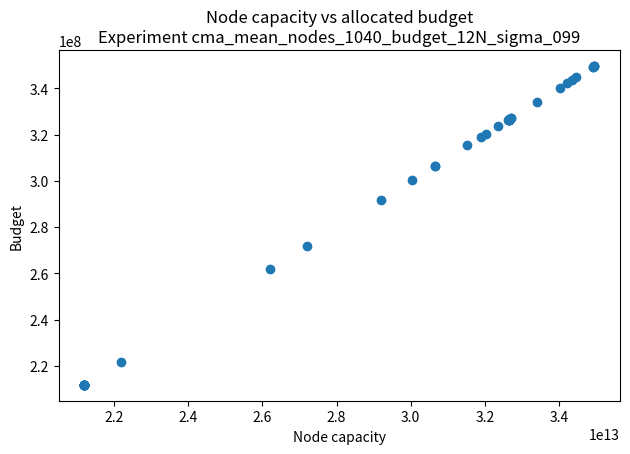

What Y value in the scatter plot is closest to 280756062?

271925109